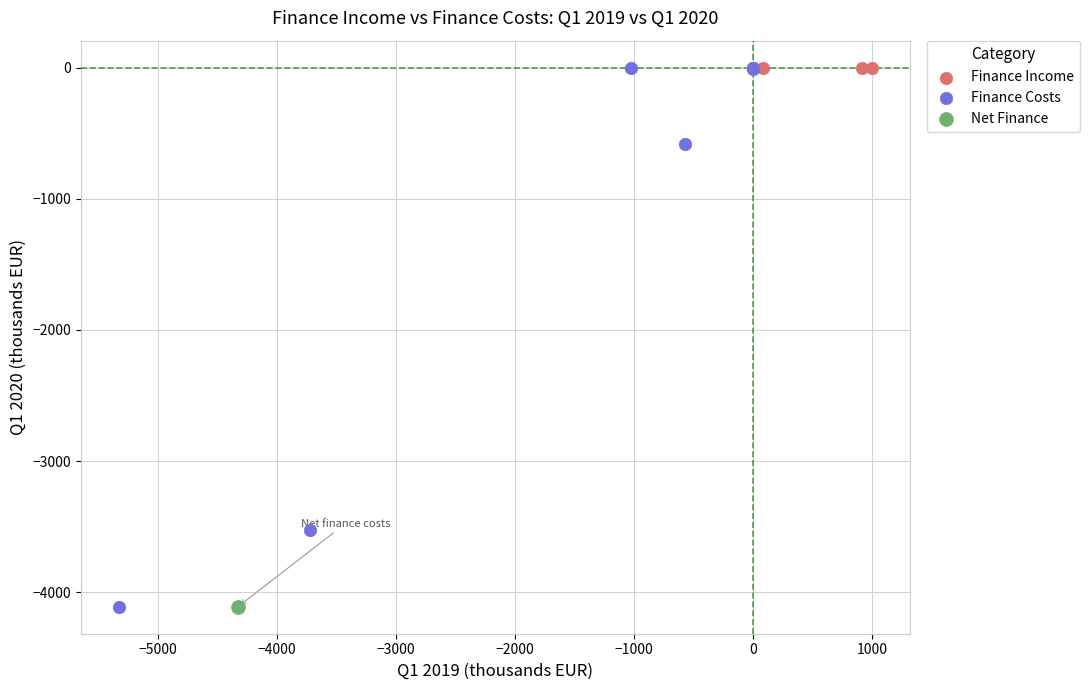

What are all the series names shown in the legend?

Finance Income, Finance Costs, Net Finance